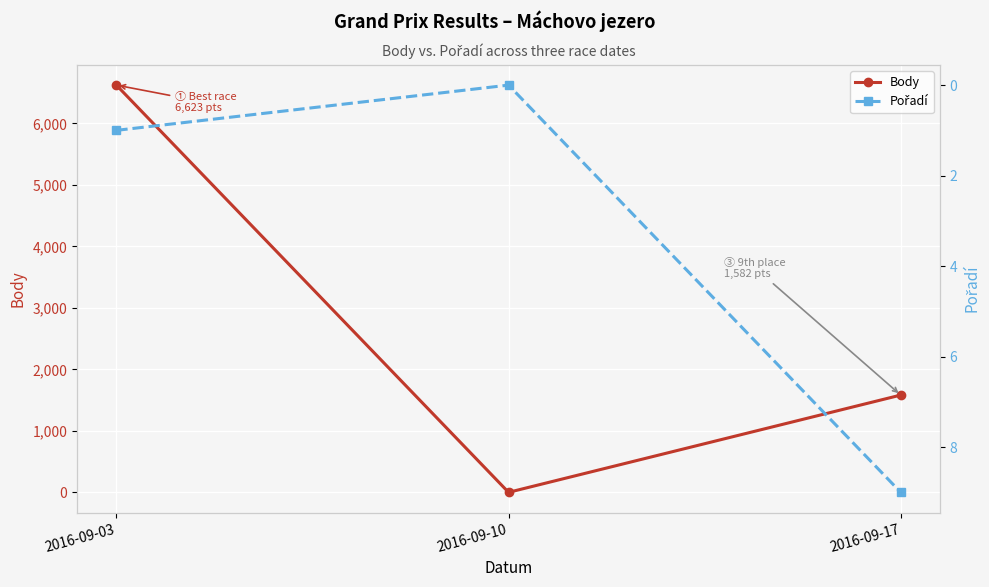

Reading left to right, what are all the values shown in this chart?

Body: 2016-09-03=6623	2016-09-10=0	2016-09-17=1582
Pořadí: 2016-09-03=1	2016-09-10=0	2016-09-17=9